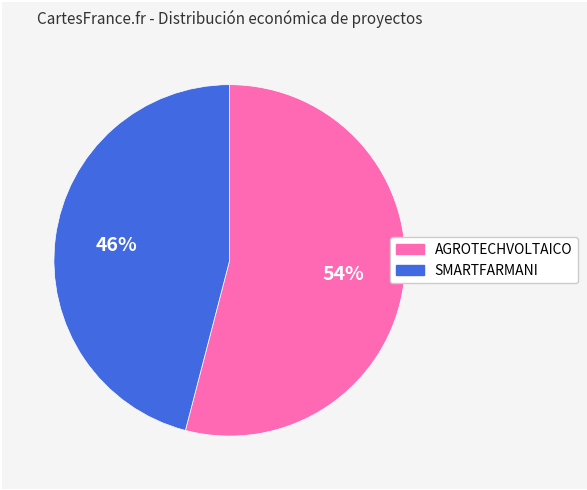

What is the largest slice in the pie chart?

AGROTECHVOLTAICO